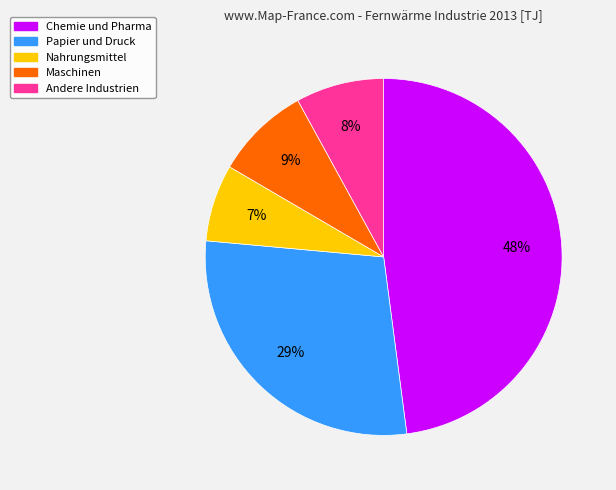

Is there any slice that represents more than half of the pie?

No